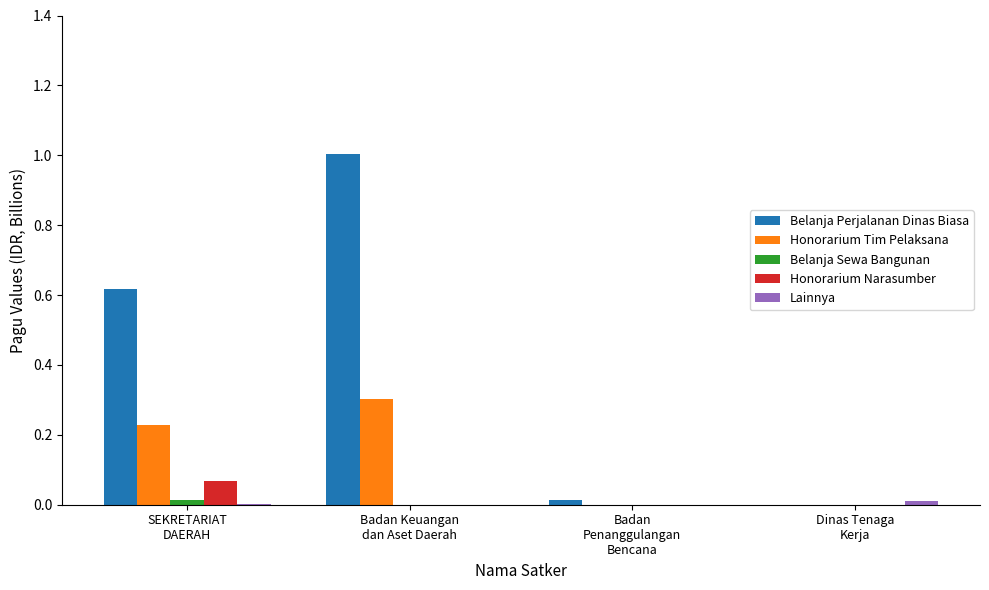

Is it true that Belanja Sewa Bangunan equals 0.0 at Dinas Tenaga
Kerja?

True